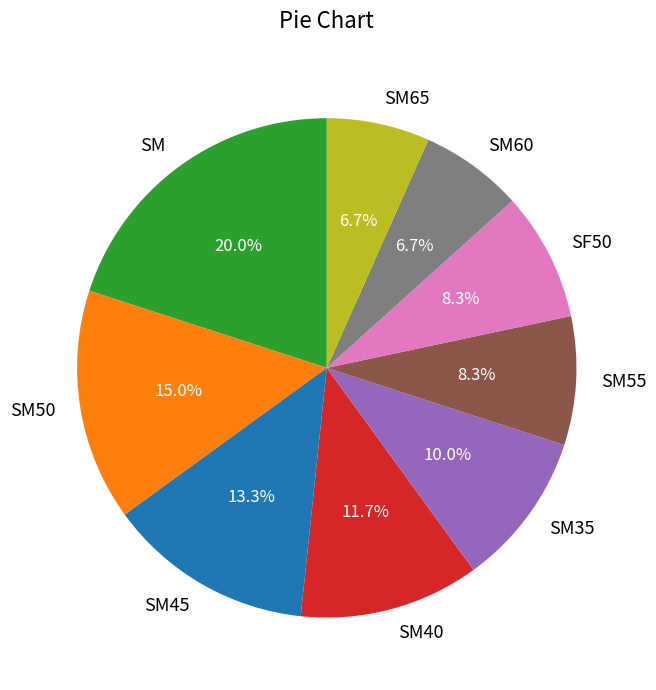

To the nearest percent, what is the combined percentage of SM50 and SM55?

23%